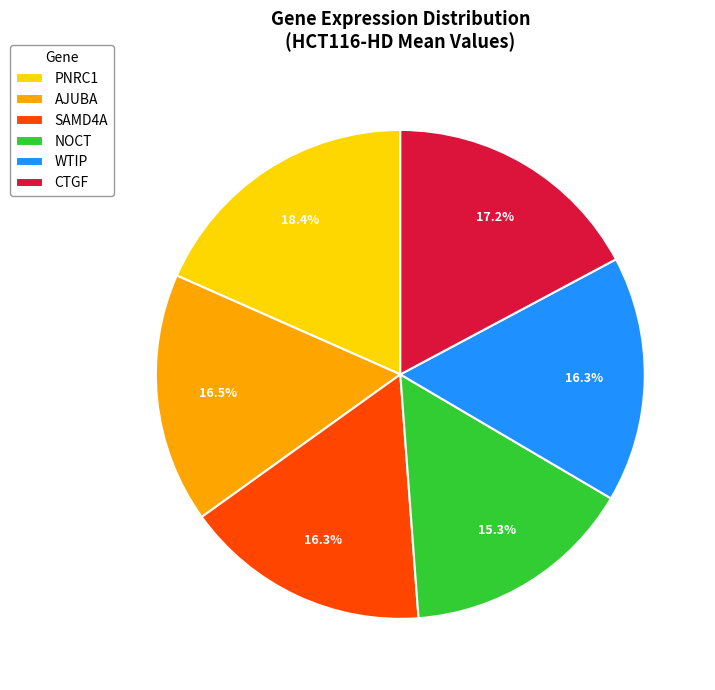

To the nearest percent, what is the combined percentage of WTIP and AJUBA?

33%